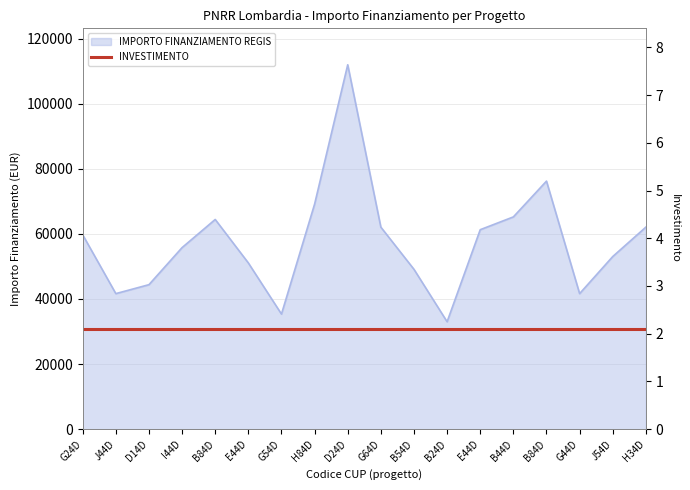

What is the average value?

57611.2